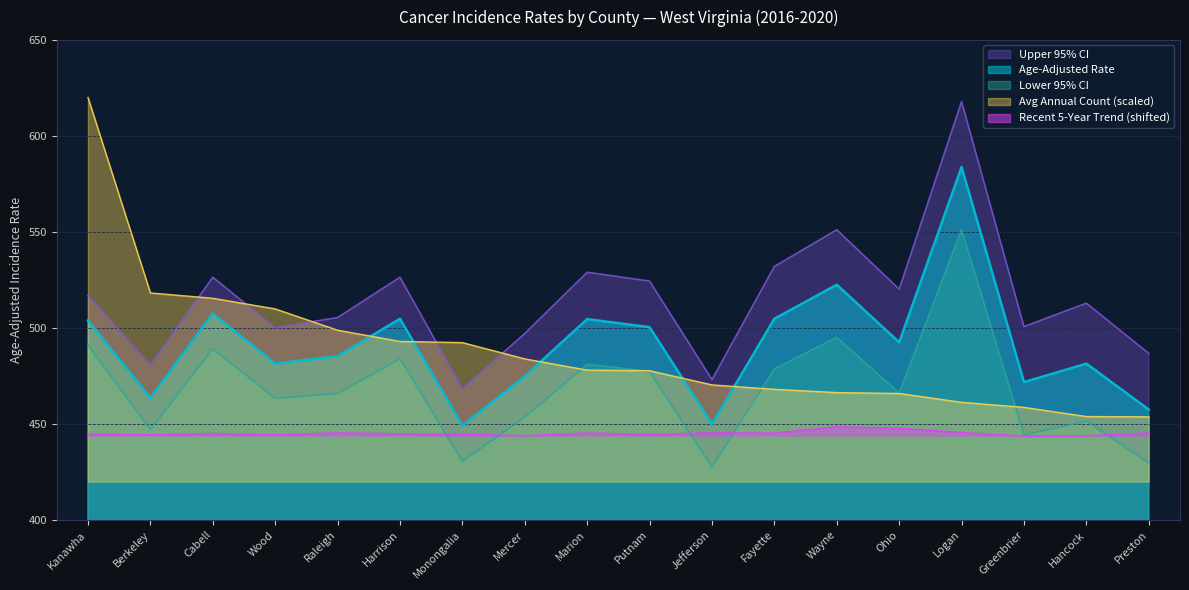

Reading left to right, what are all the values shown in this chart?

Age-Adjusted Rate: 503.9	463.6	507.5	481.4	485.3	504.8	449.1	474.9	504.6	500.4	449.9	504.8	522.5	492.5	583.8	471.8	481.4	457.5
Lower 95% CI: 491.1	447.1	489.1	463.4	465.8	484.0	430.6	453.5	481.1	477.3	427.6	478.7	495.1	466.1	551.2	444.3	451.5	429.7
Upper 95% CI: 517.0	480.6	526.4	500.1	505.4	526.4	468.3	497.1	529.0	524.4	473.1	532.0	551.1	520.2	617.9	500.7	512.9	486.7
Avg Annual Count: 620.0	518.2	515.5	509.9	498.8	493.0	492.4	483.9	478.0	477.7	470.3	468.0	466.3	465.9	461.3	458.6	453.9	453.7
Recent 5-Year Trend: 444.8	444.4	445.1	444.4	445.4	444.9	444.7	443.9	445.3	444.6	445.4	445.3	448.6	447.8	445.6	443.7	443.9	445.3